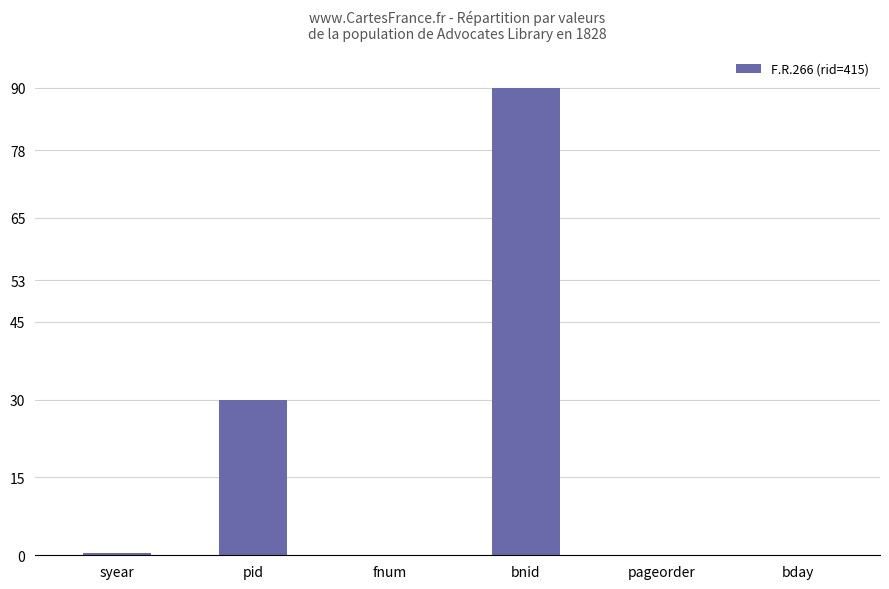

What is the maximum value shown in the chart?

90.0